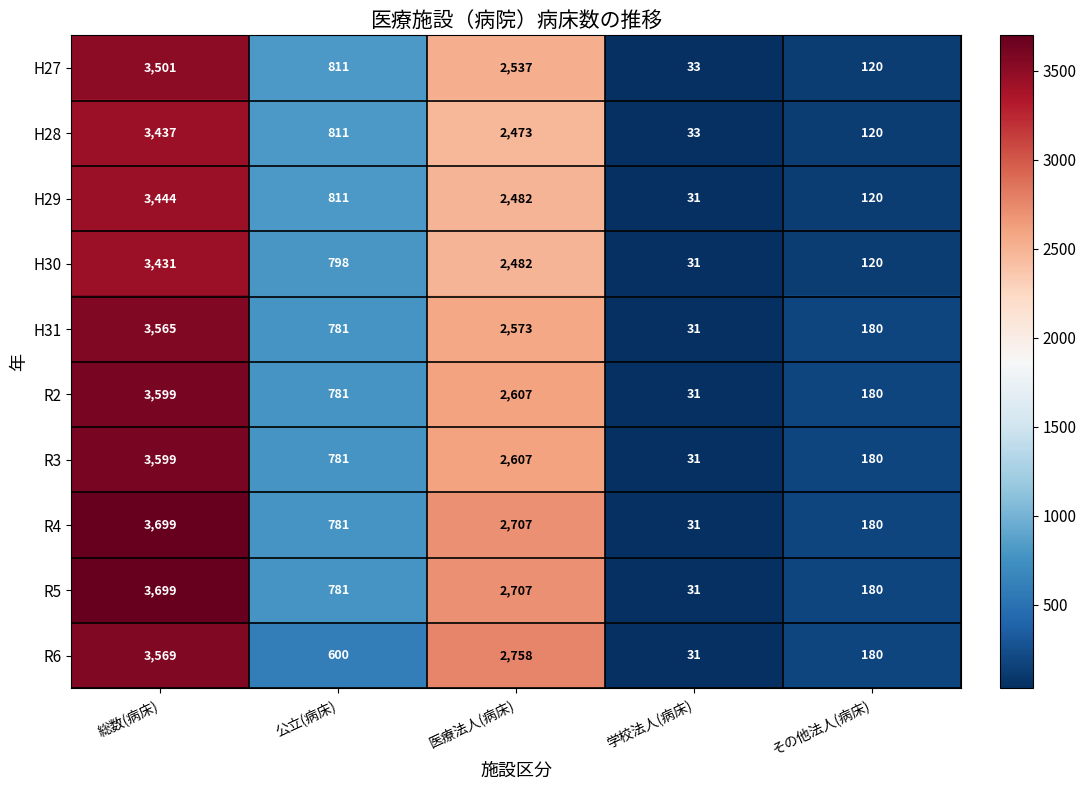

What is the difference between the maximum and second lowest values in the H31 series?

3385